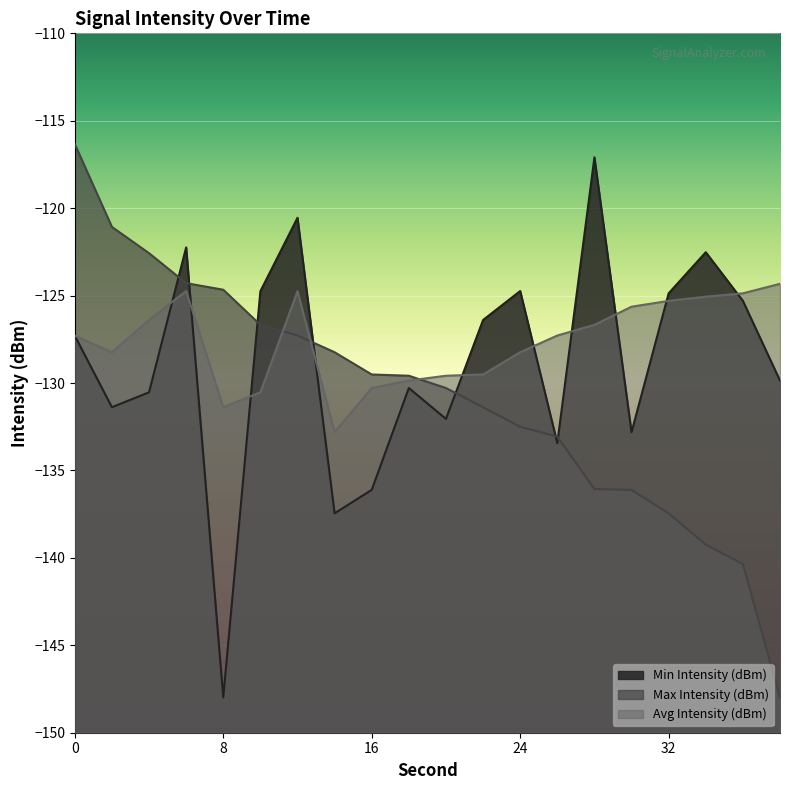

True or false: Avg Intensity (dBm) has more than 0 interior local peaks.

True